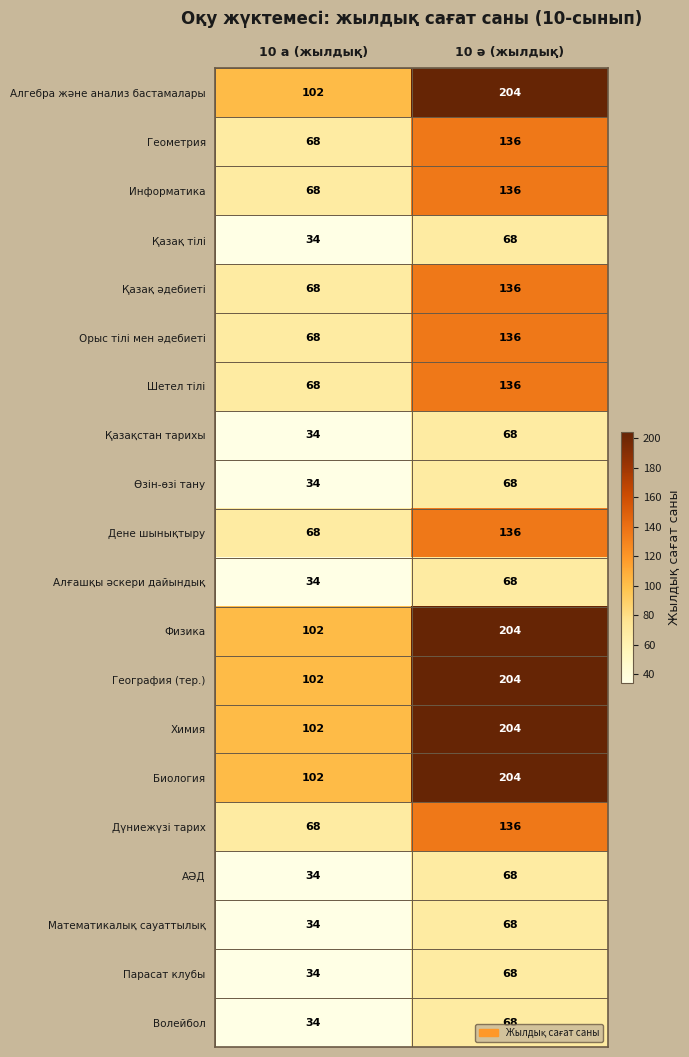

What is the greatest value displayed?

204